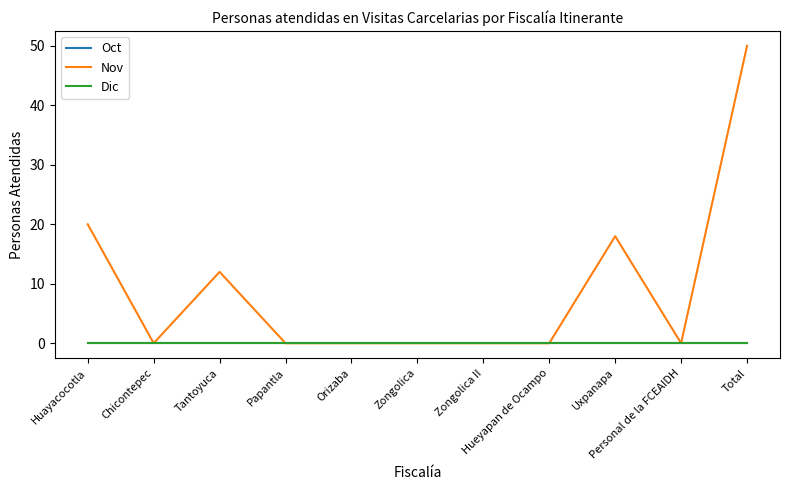

Is this an area chart (filled region under the line)?

No